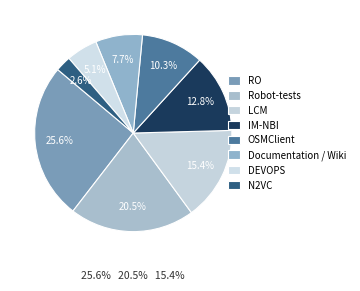

How many slices are in this pie chart?

8